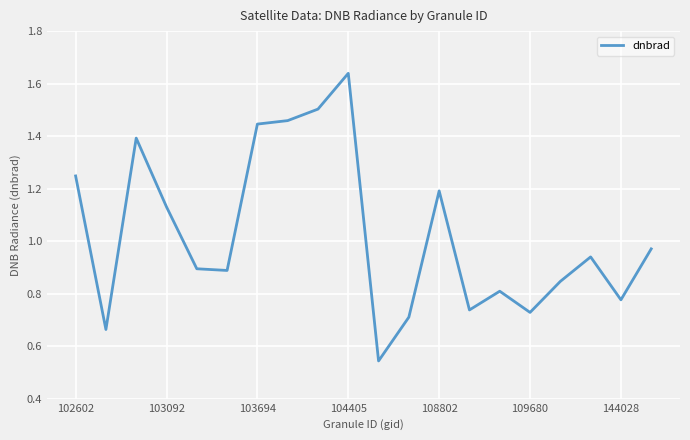

Which label corresponds to the largest value in the chart?

104405